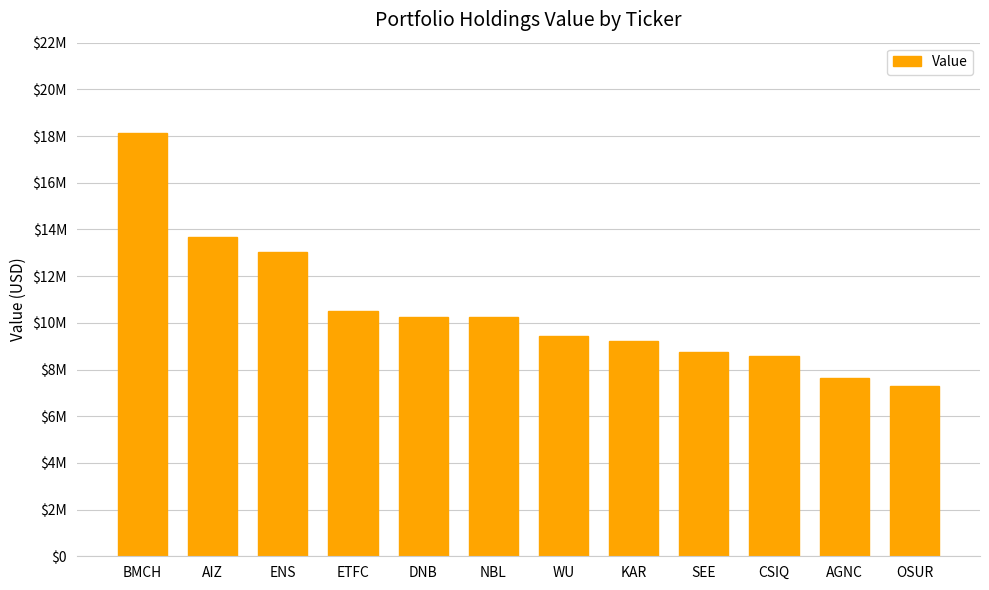

What is the ratio of the value at AIZ to the value at BMCH?

0.8